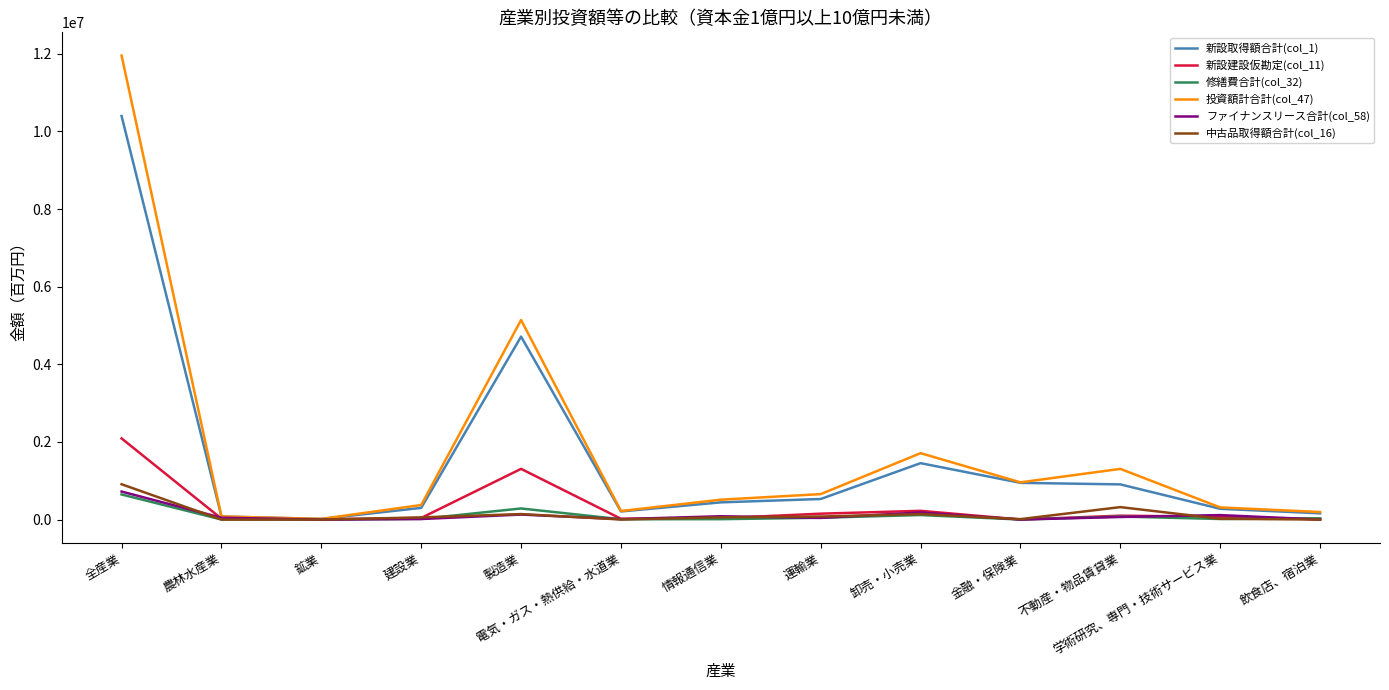

What is the maximum value shown in the chart?

11955863